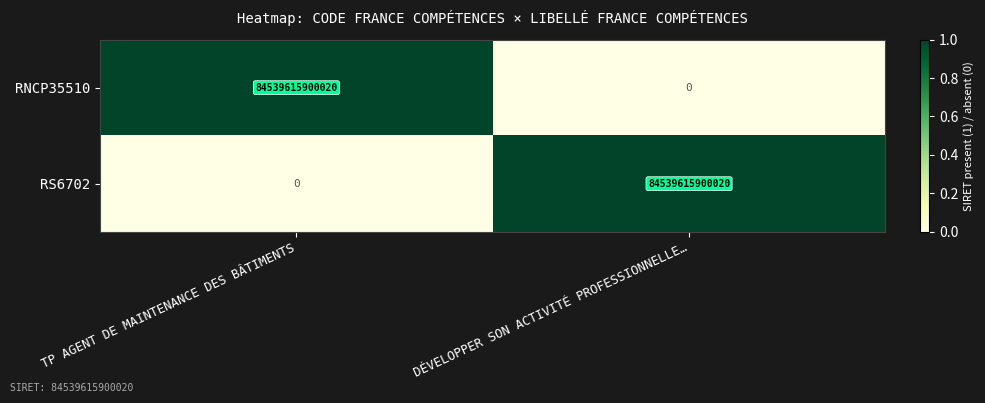

Rank the categories by RNCP35510 value from highest to lowest.

TP AGENT DE MAINTENANCE DES BÂTIMENTS, DÉVELOPPER SON ACTIVITÉ PROFESSIONNELLE…